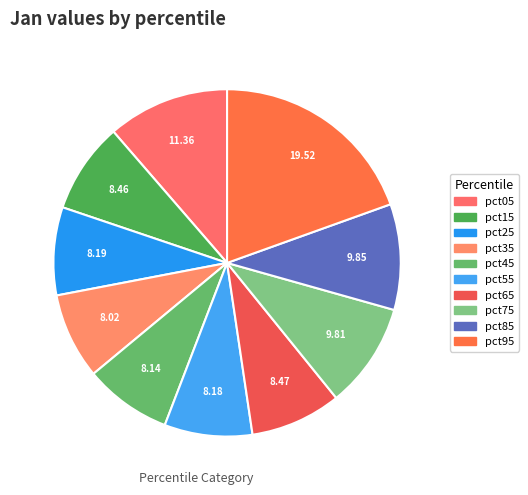

Does any single category account for the majority?

No